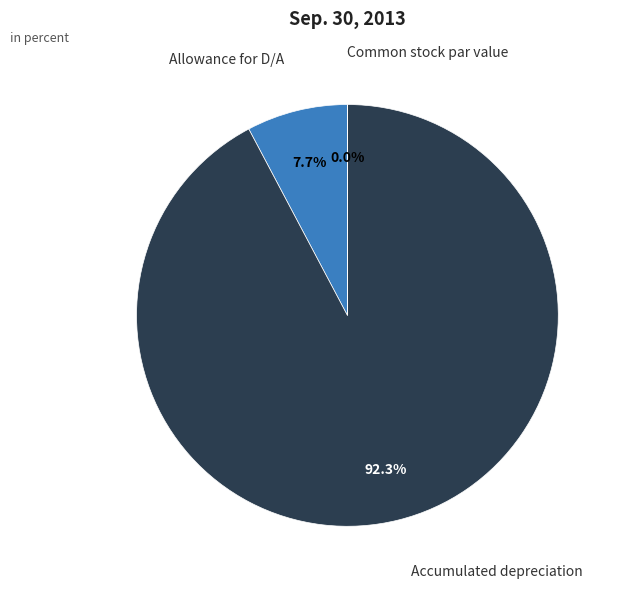

Is the sum of Allowance for D/A and Accumulated depreciation greater than half?

Yes